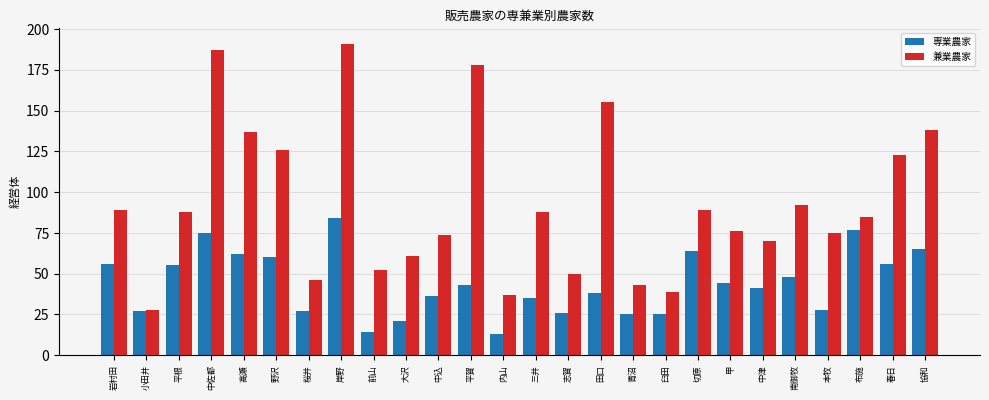

How many bars are there in total?

52